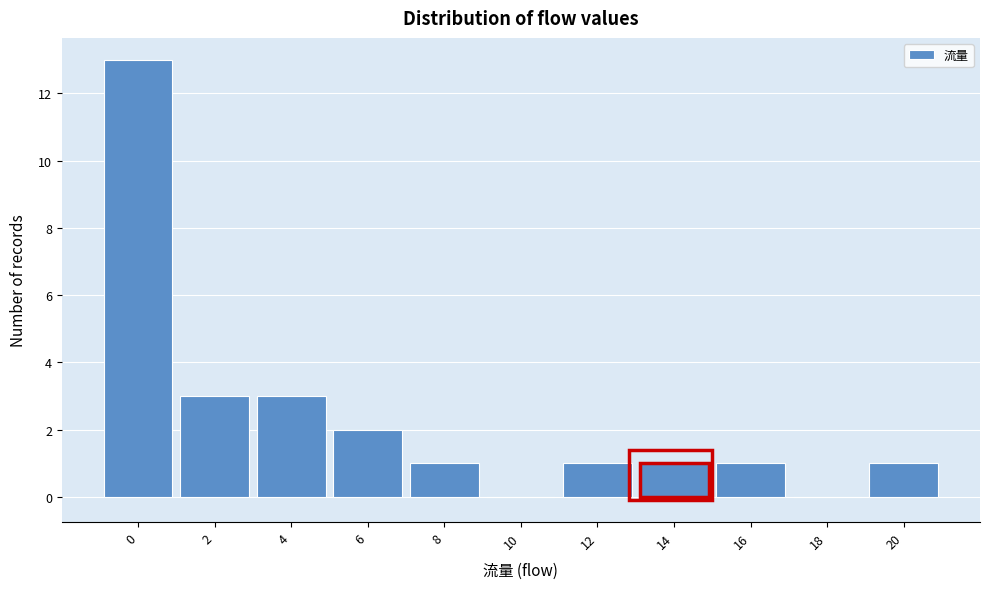

Reading right to left, list all the values displayed in this chart.

20=1	18=0	16=1	14=1	12=1	10=0	8=1	6=2	4=3	2=3	0=13